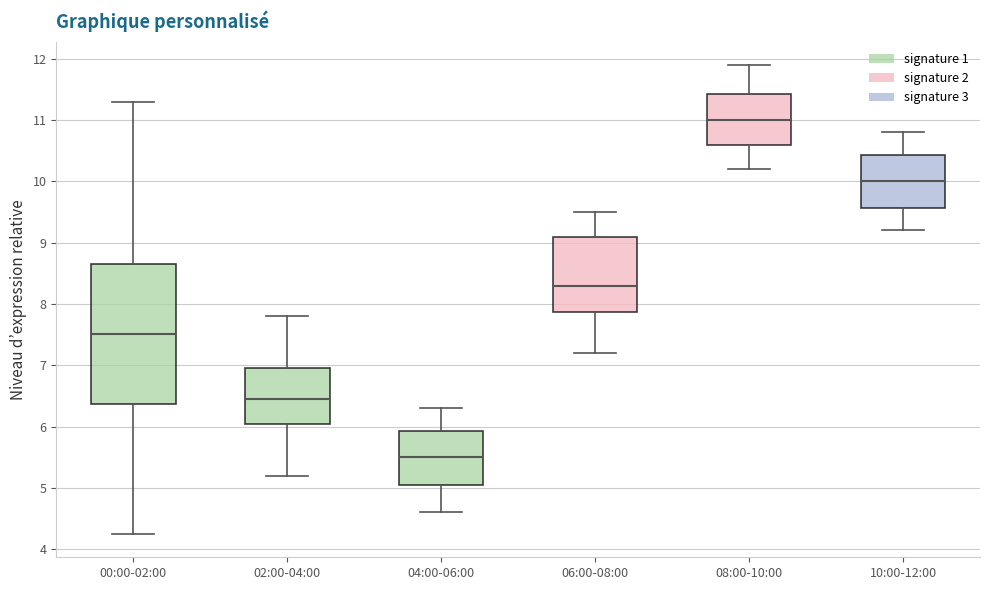

Comparing the boxes themselves (not the whiskers), which one is the tallest?

00:00-02:00